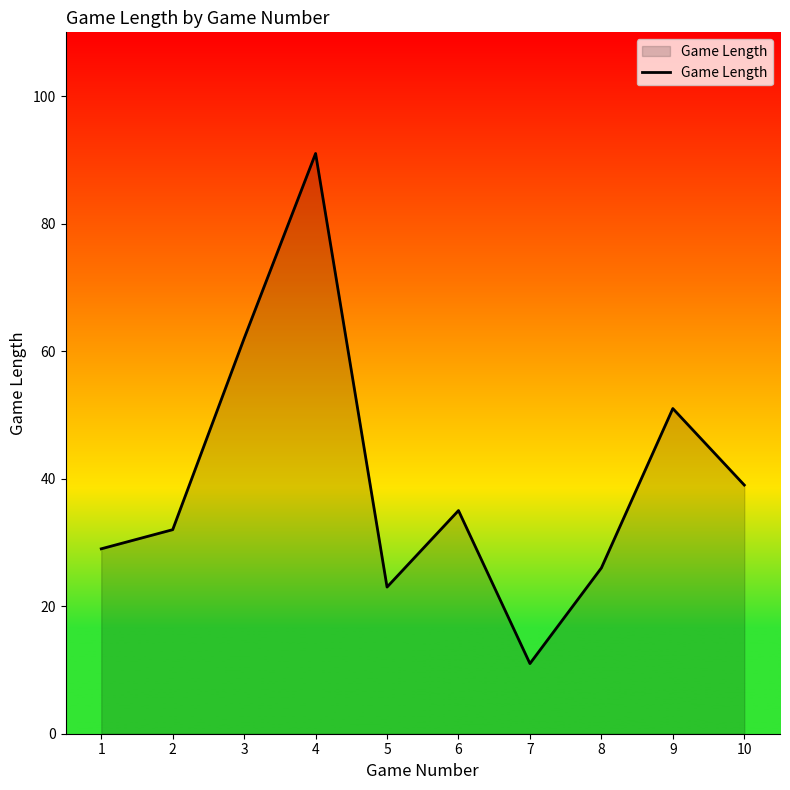

Where is the first local minimum?

5